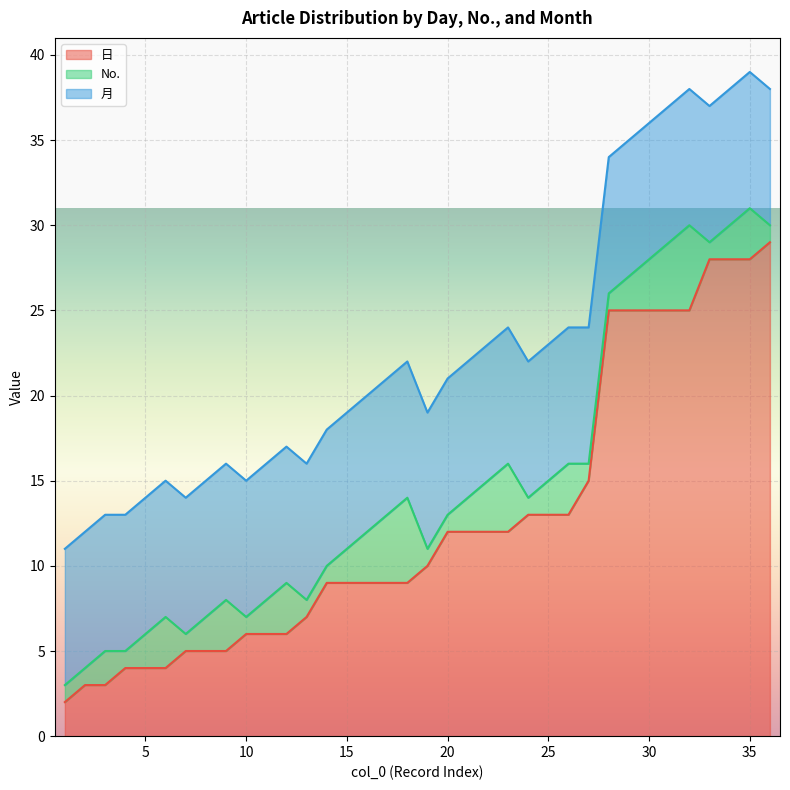

In No., how many points are lower than both neighbors (excluding endpoints)?

5